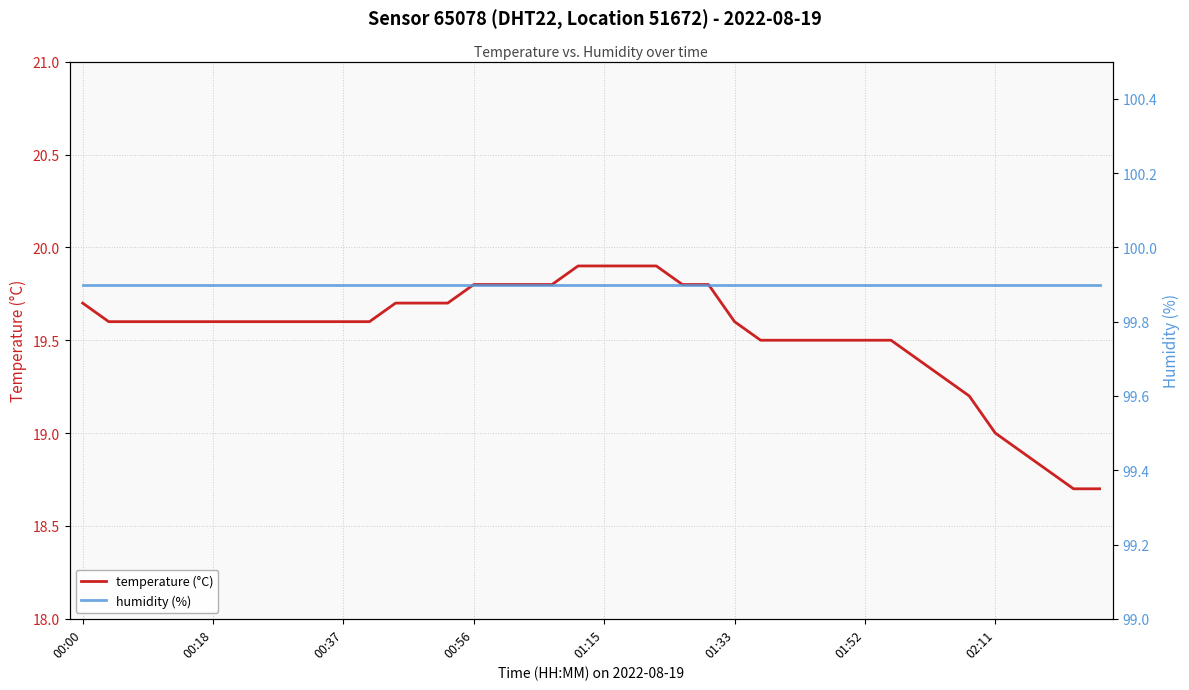

At which label does temperature (°C) first exceed 19?

00:00